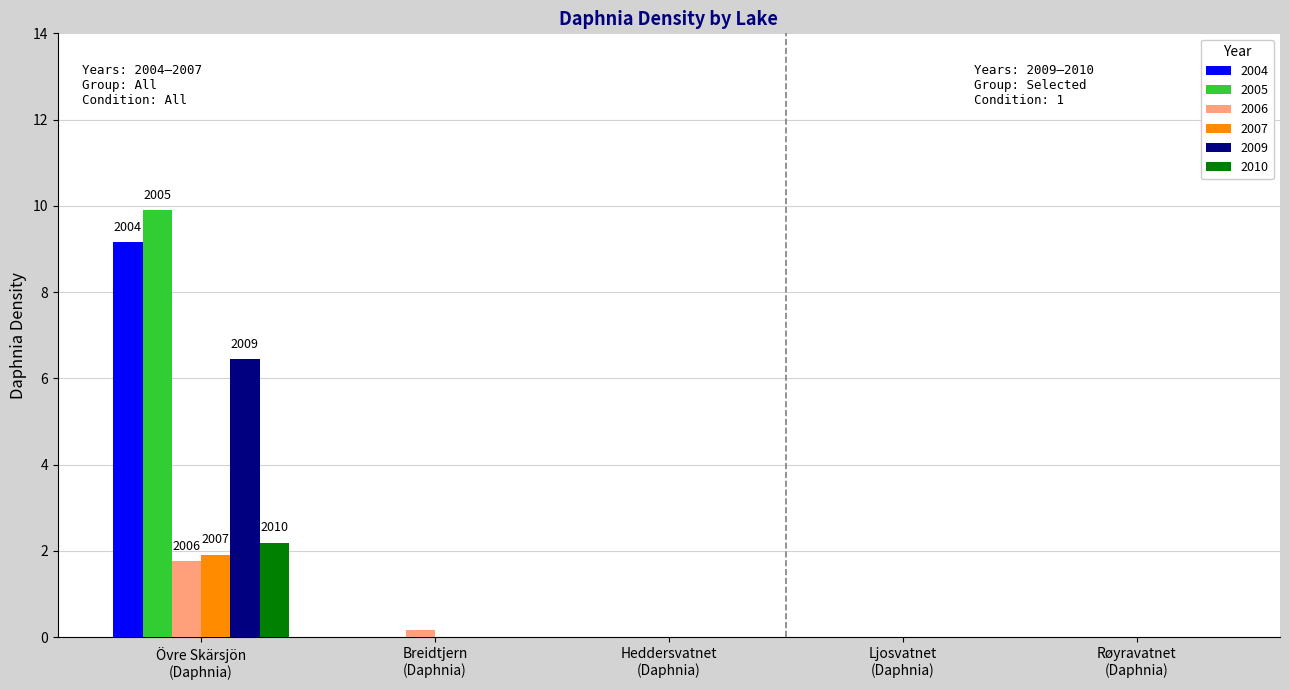

What is the sum of all 2006 values?

1.9